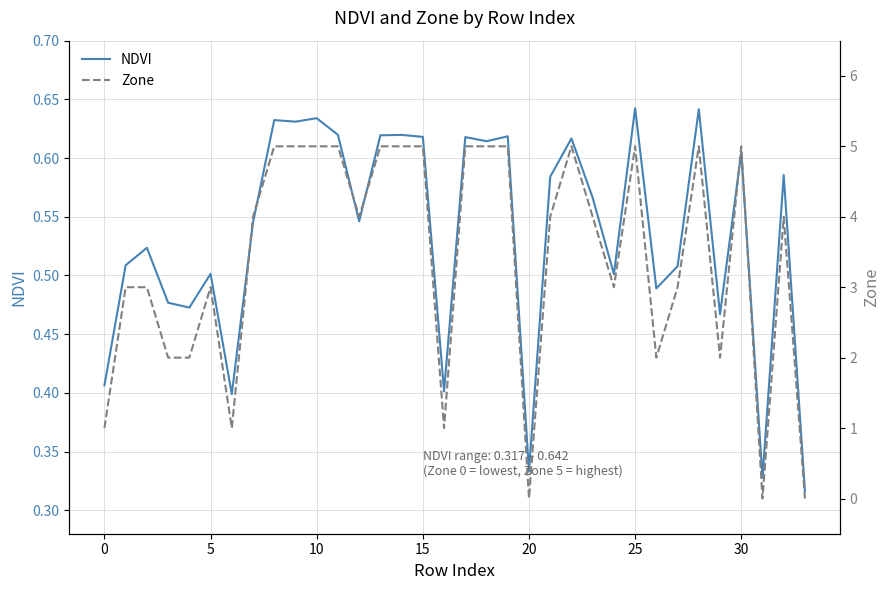

The NDVI series shows 0.3 at 5. True or false?

False